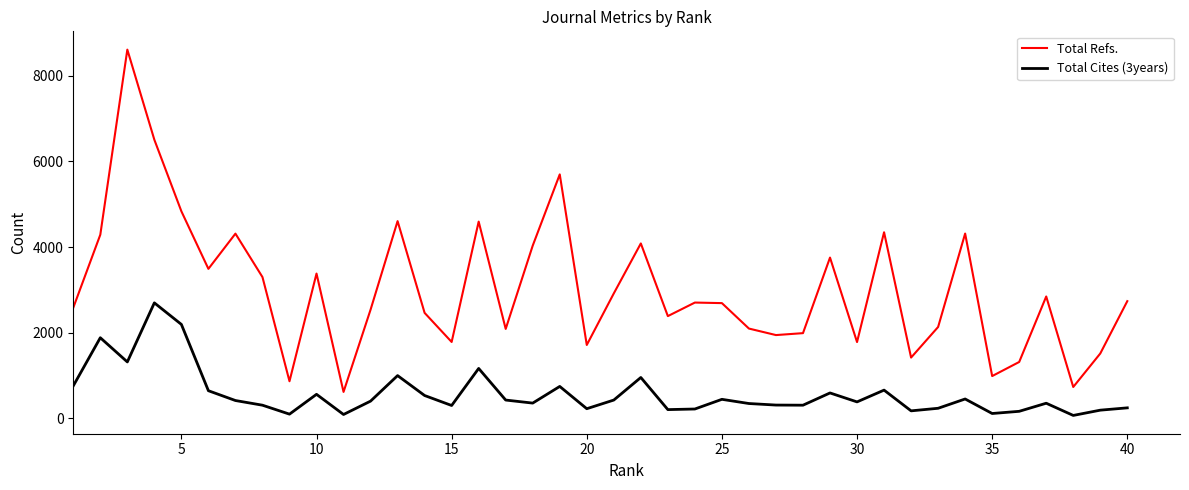

Which series has the largest total across all categories?

Total Refs.